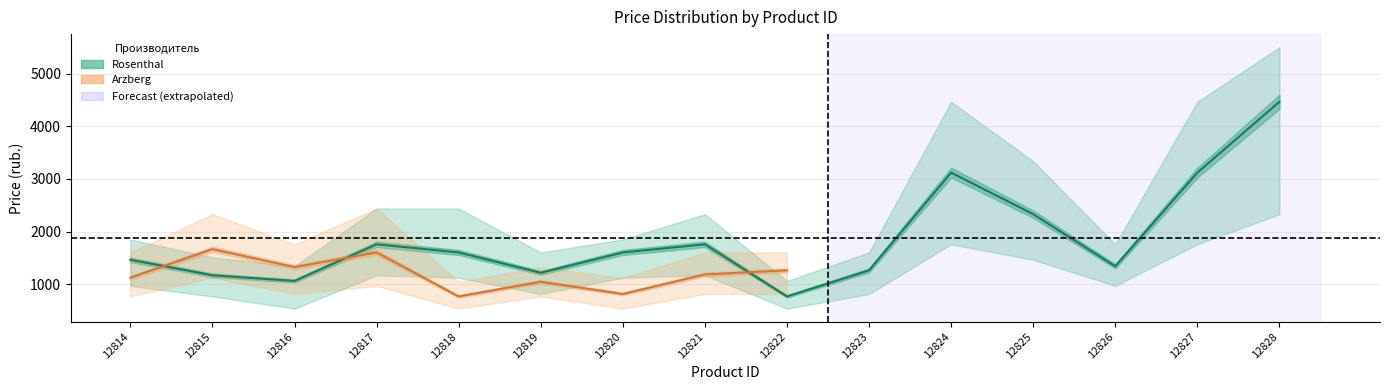

At which category is the sum across all series the highest?

12828